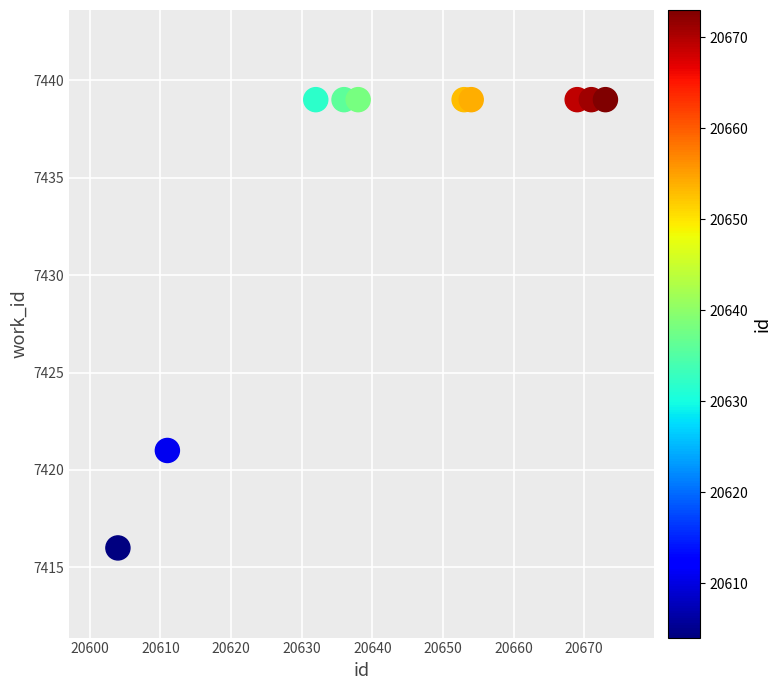

What is the range of Y values (max minus min)?

23